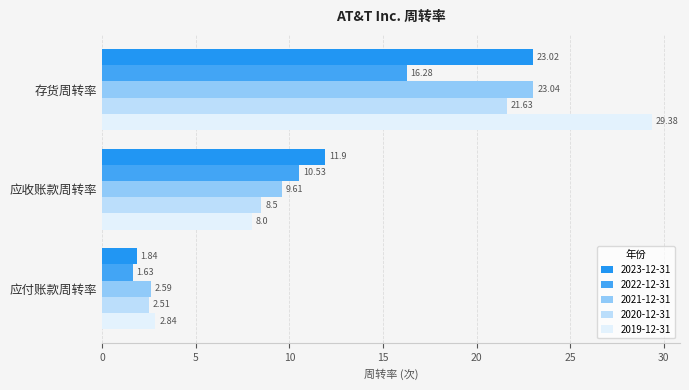

True or false: 2022-12-31 has a value of 15.5 at 应收账款周转率.

False